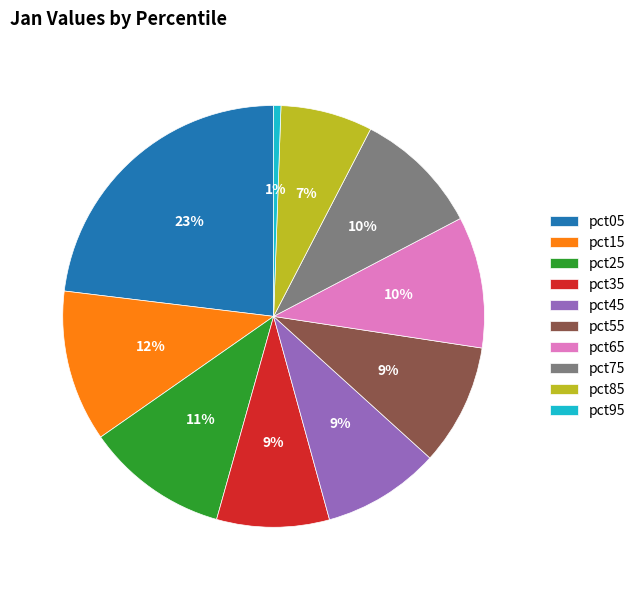

Is there any slice that represents more than half of the pie?

No